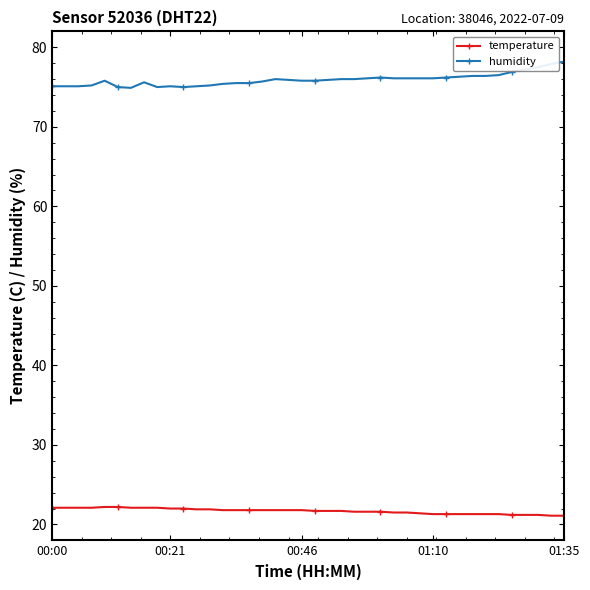

How many data points does each series have?

40